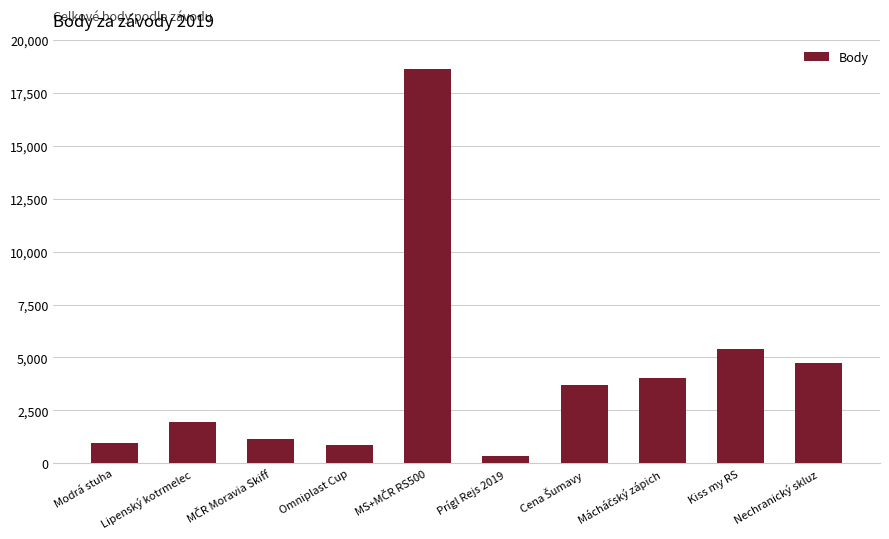

What is the difference between the second highest and minimum values?

5034